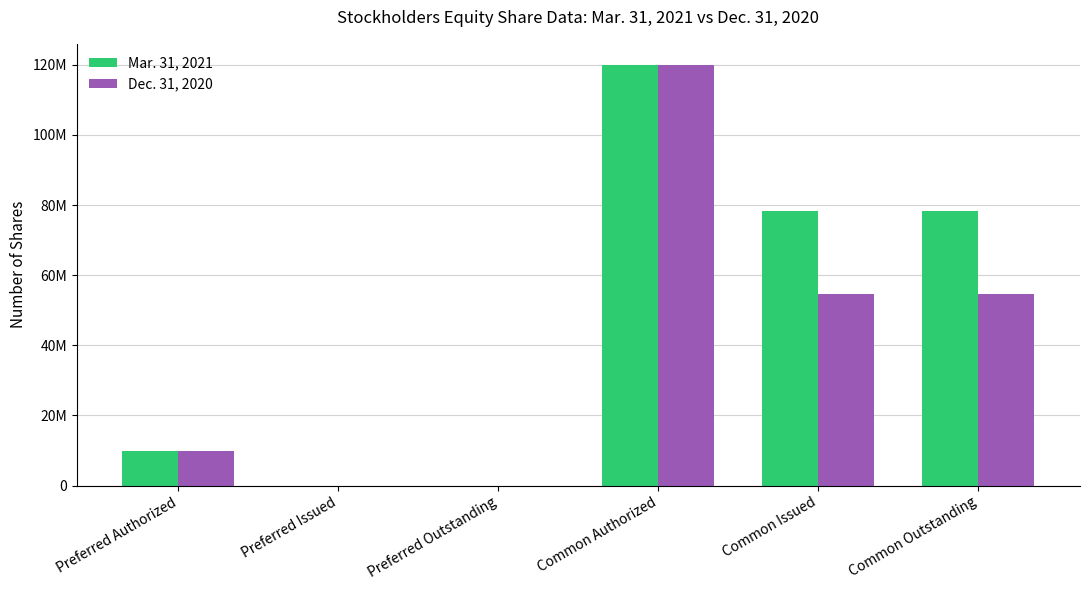

Which series has the largest range (max minus min)?

Mar. 31, 2021